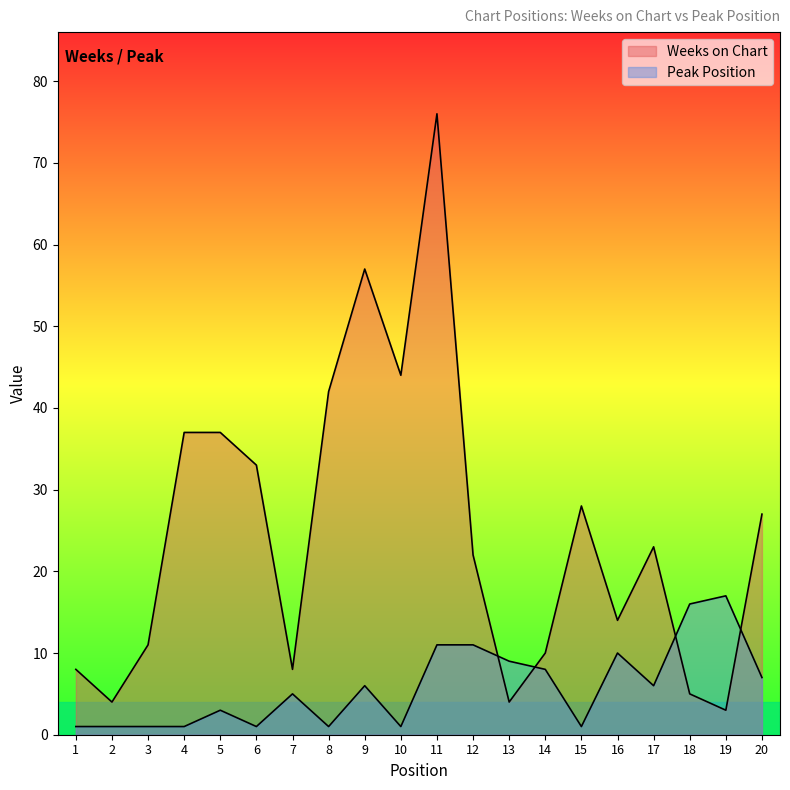

What is the value of the Weeks on Chart point at the 8th from the left?

42